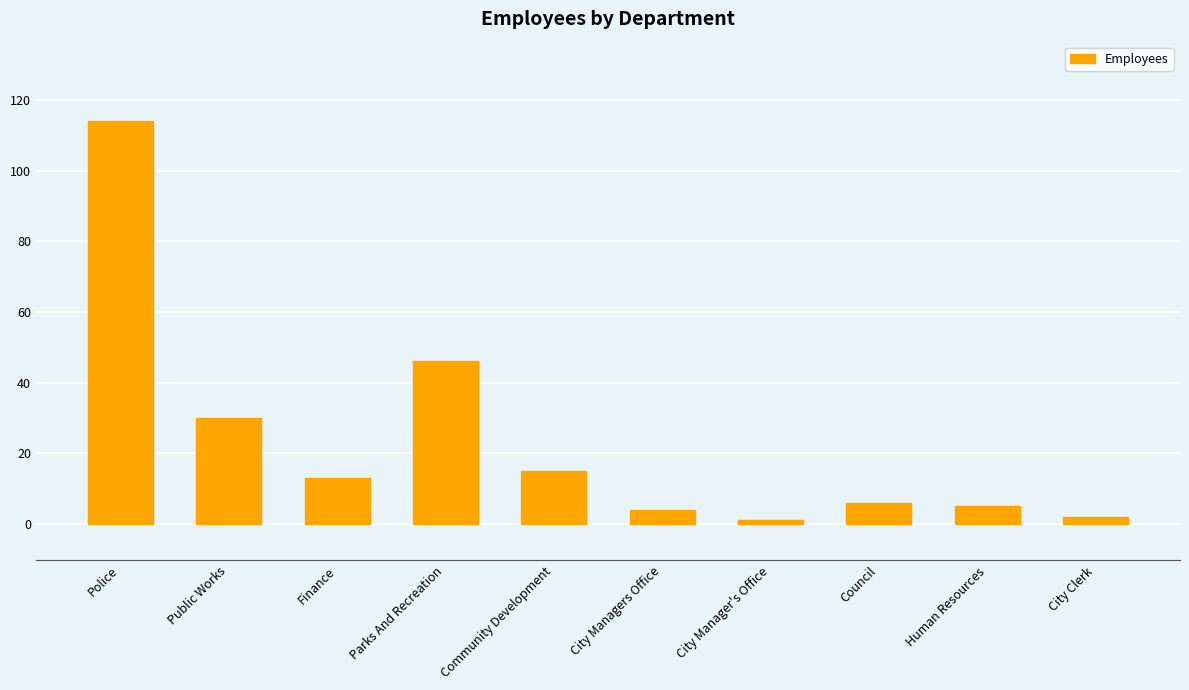

What is the difference between the second highest and second lowest values?

44